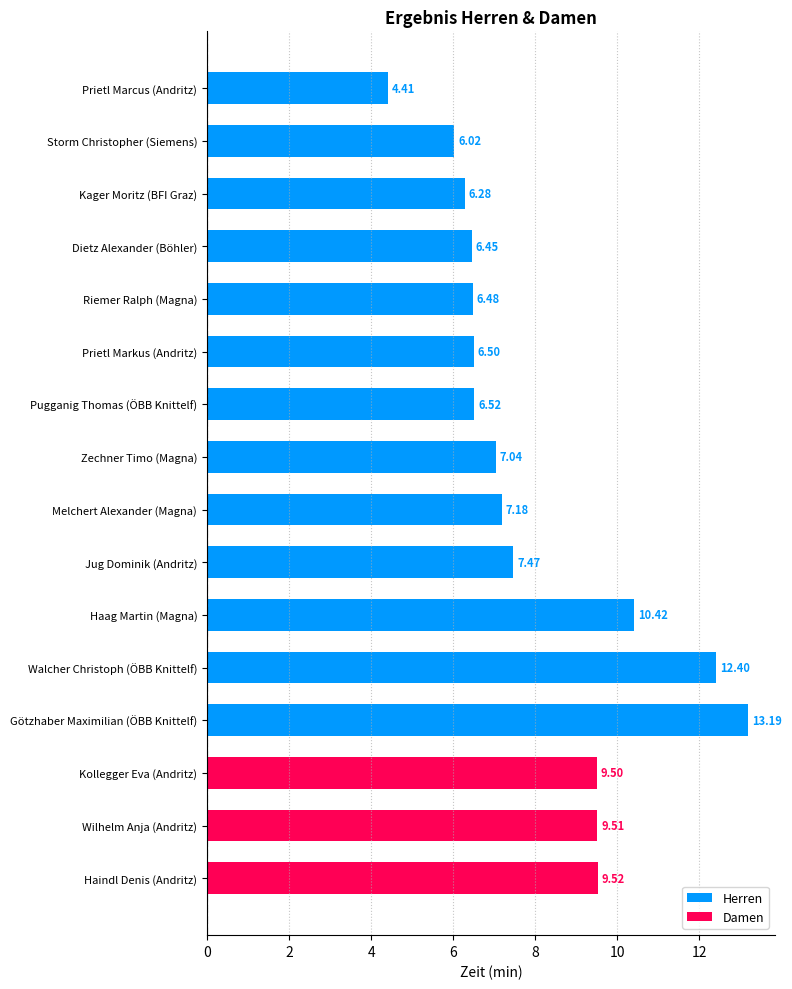

What is the label of the 13th bar from the top?

Götzhaber Maximilian (ÖBB Knittelf)